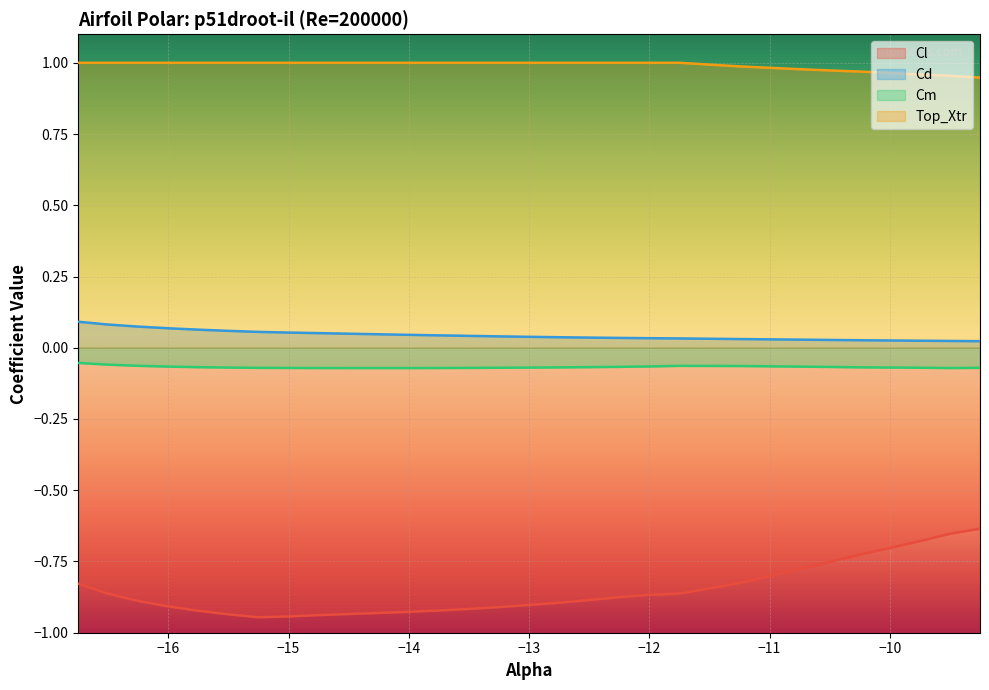

Reading left to right, transcribe all the data shown in this chart.

Cl: -0.8	-0.9	-0.9	-0.9	-0.9	-0.9	-0.9	-0.9	-0.9	-0.9	-0.9	-0.9	-0.9	-0.9	-0.9	-0.9	-0.9	-0.9	-0.9	-0.9	-0.9	-0.8	-0.8	-0.8	-0.8	-0.7	-0.7	-0.7	-0.7	-0.6
Cd: 0.1	0.1	0.1	0.1	0.1	0.1	0.1	0.1	0.1	0.0	0.0	0.0	0.0	0.0	0.0	0.0	0.0	0.0	0.0	0.0	0.0	0.0	0.0	0.0	0.0	0.0	0.0	0.0	0.0	0.0
Cm: -0.1	-0.1	-0.1	-0.1	-0.1	-0.1	-0.1	-0.1	-0.1	-0.1	-0.1	-0.1	-0.1	-0.1	-0.1	-0.1	-0.1	-0.1	-0.1	-0.1	-0.1	-0.1	-0.1	-0.1	-0.1	-0.1	-0.1	-0.1	-0.1	-0.1
Top_Xtr: 1.0	1.0	1.0	1.0	1.0	1.0	1.0	1.0	1.0	1.0	1.0	1.0	1.0	1.0	1.0	1.0	1.0	1.0	1.0	1.0	1.0	1.0	1.0	1.0	1.0	1.0	1.0	1.0	1.0	0.9